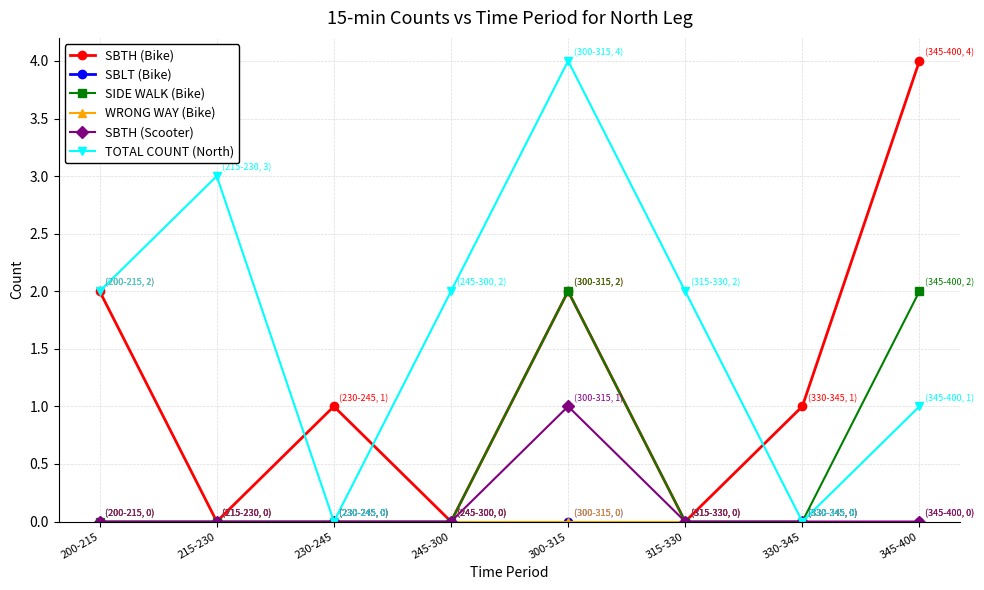

At which label does TOTAL COUNT (North) first exceed 2?

215-230